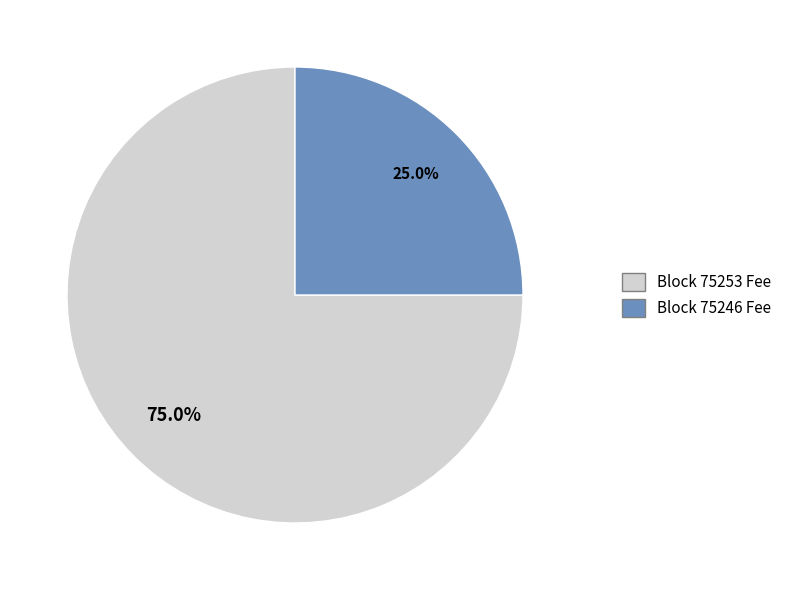

Does any single category account for the majority?

Yes